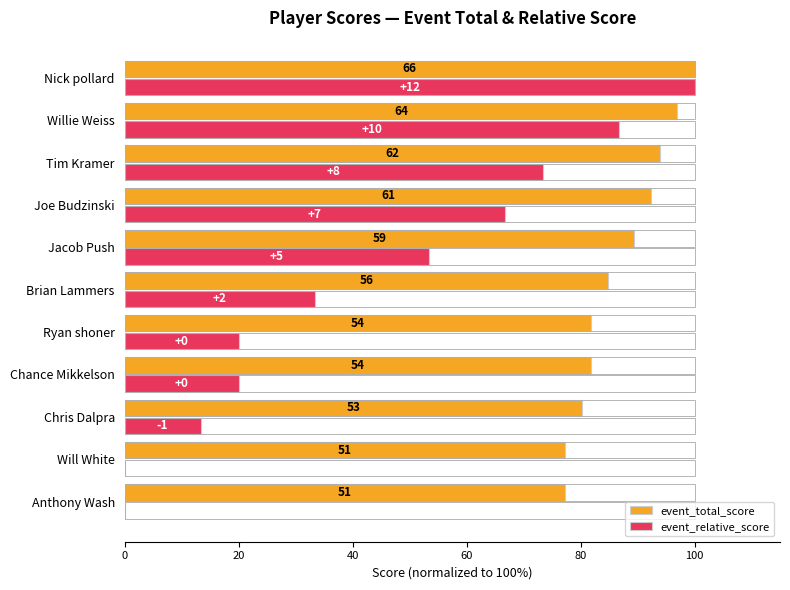

At how many categories does at least one series exceed 53?

11